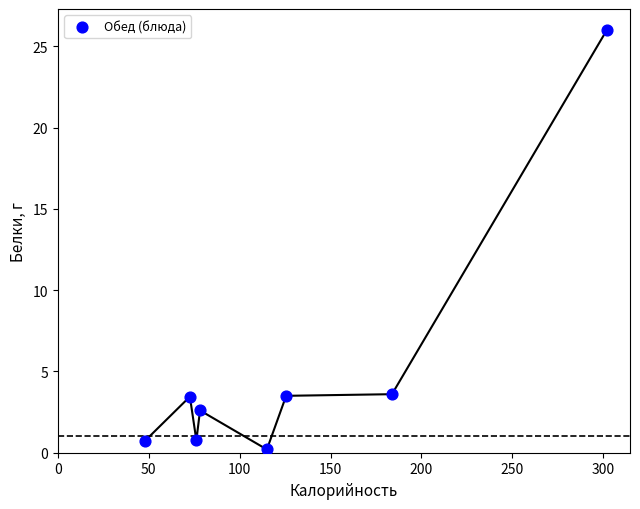

What is the range of Y values (max minus min)?

25.8